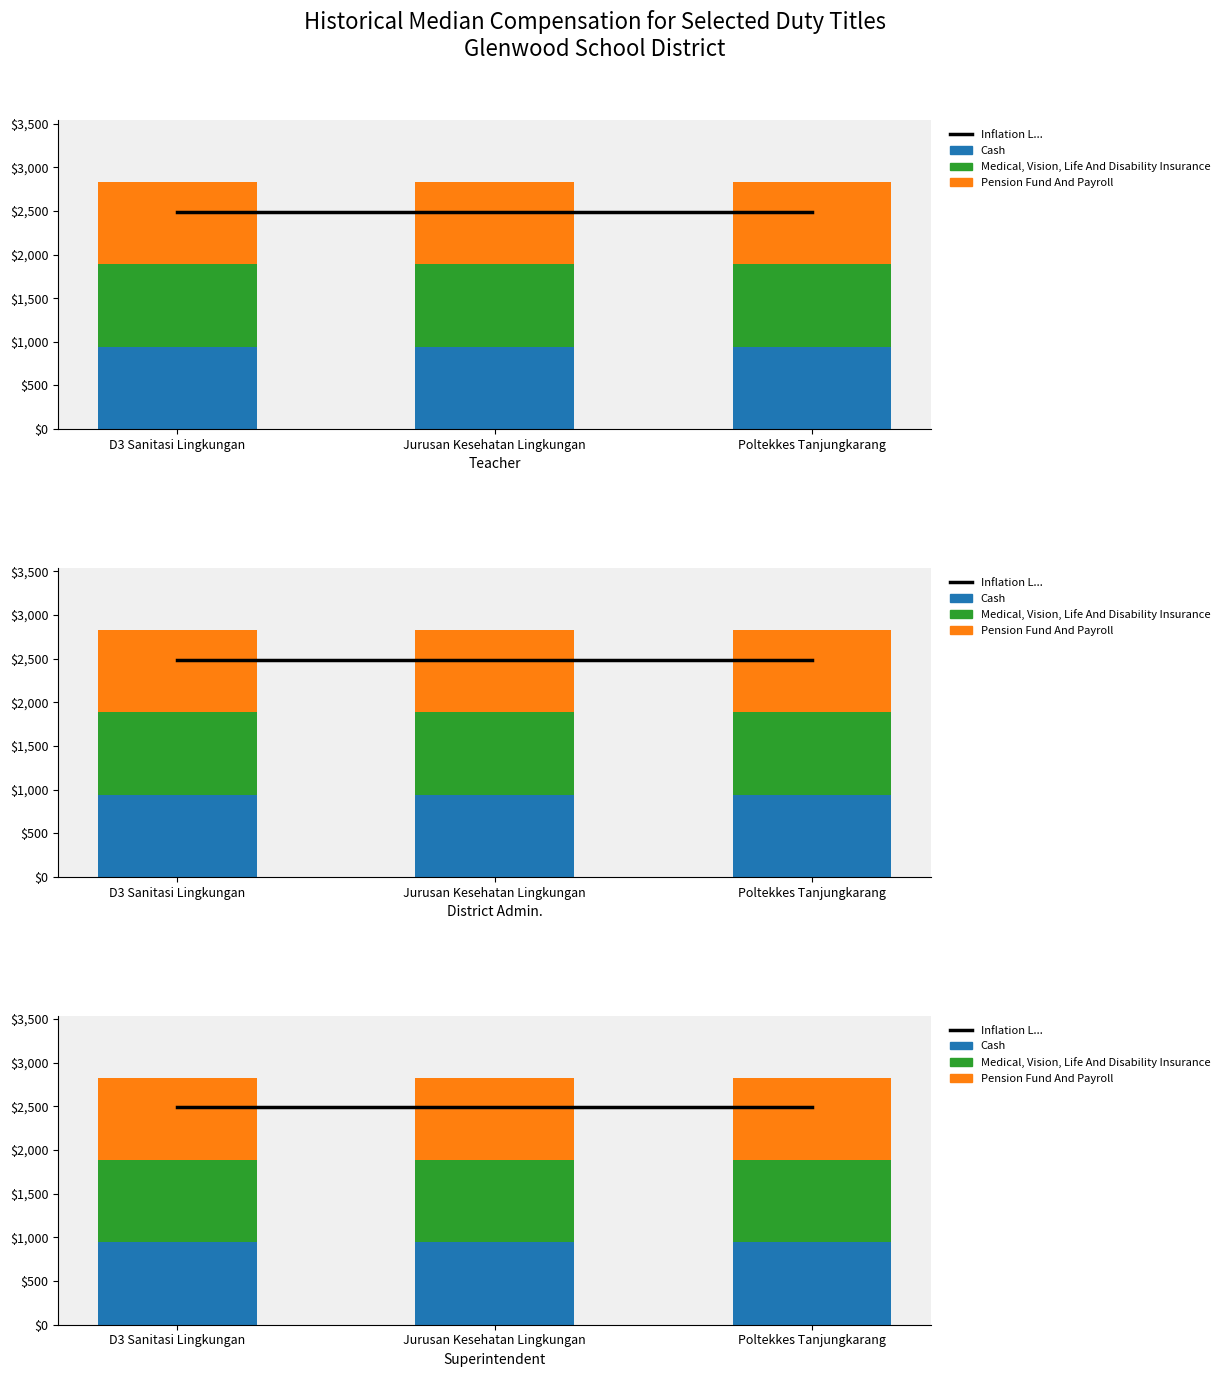

The Medical, Vision, Life And Disability Insurance series shows 1255.0 at D3 Sanitasi Lingkungan. True or false?

False